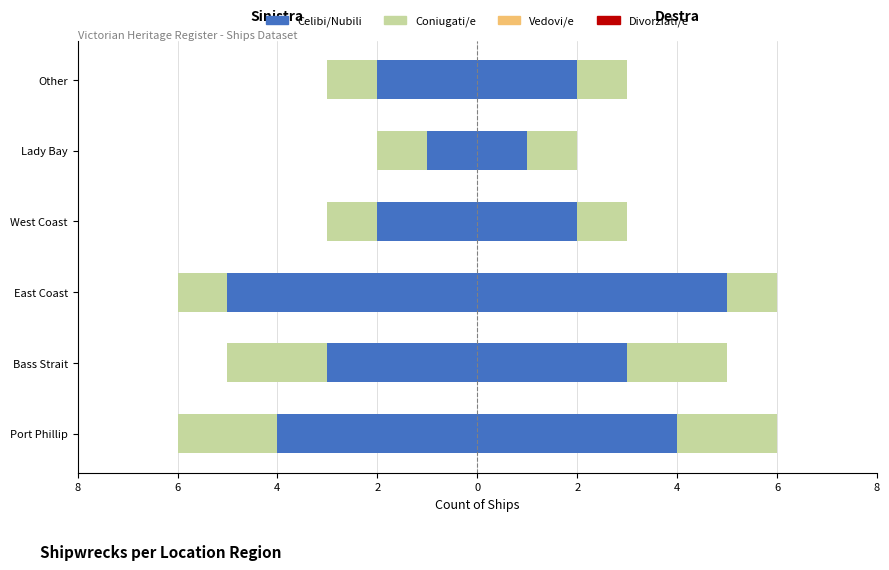

The value of Celibi/Nubili at East Coast is -7.0. True or false?

False